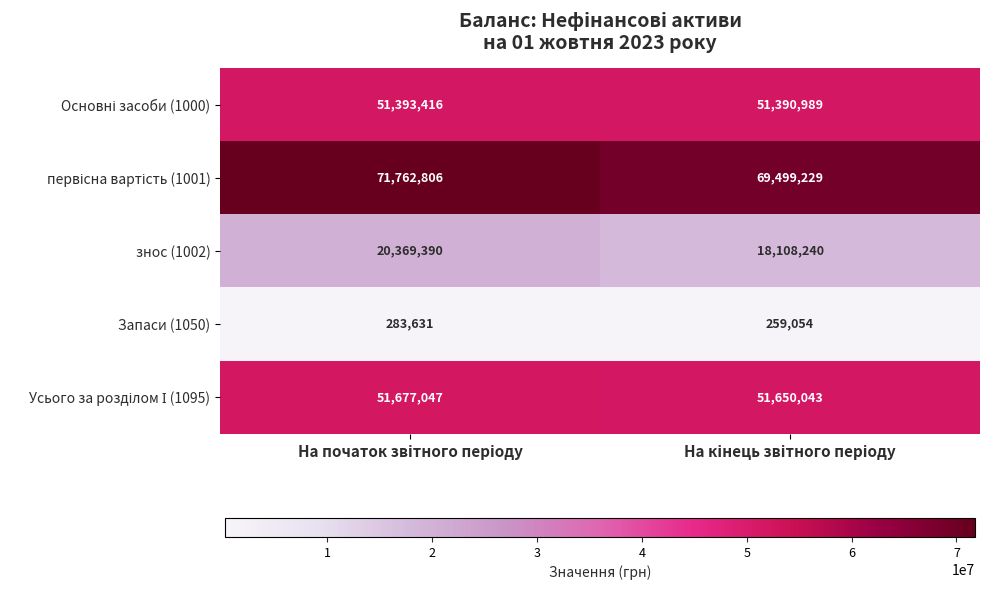

What is the smallest value displayed?

259054